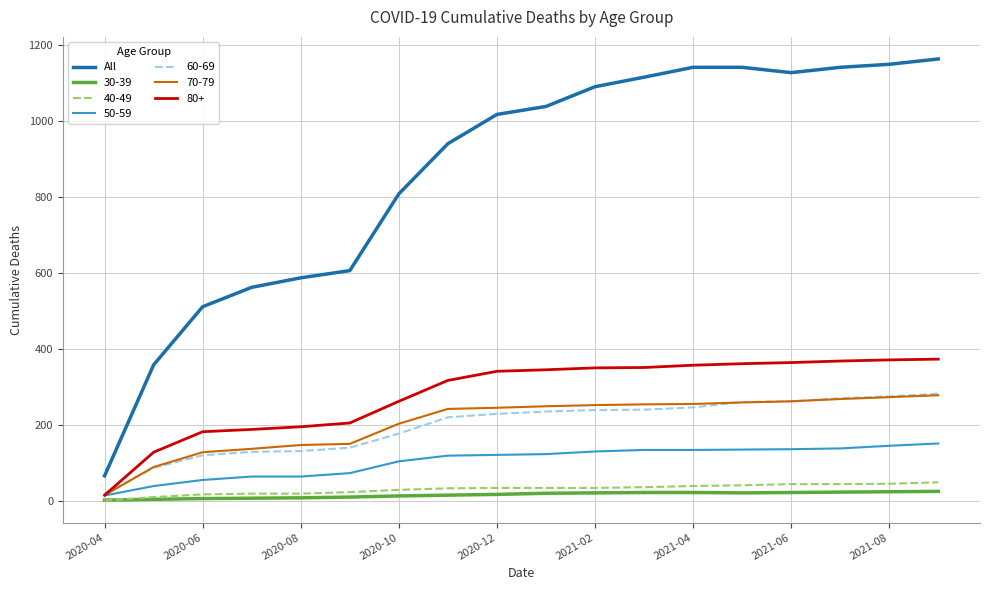

True or false: 80+ and All intersect in this chart.

False